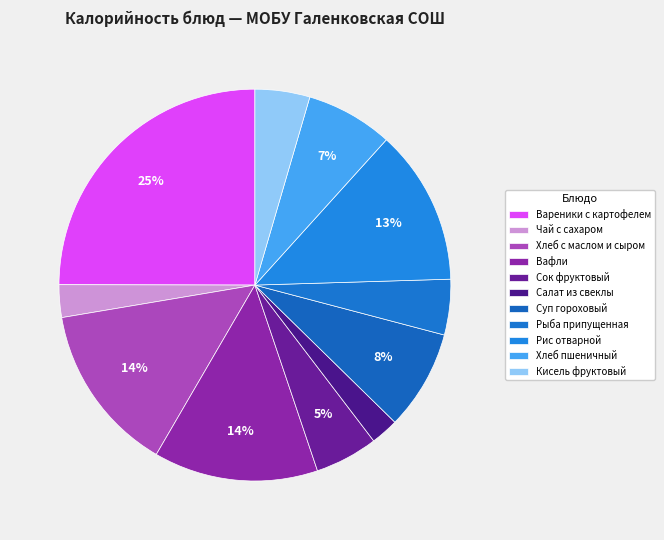

How many segments does this pie chart have?

11